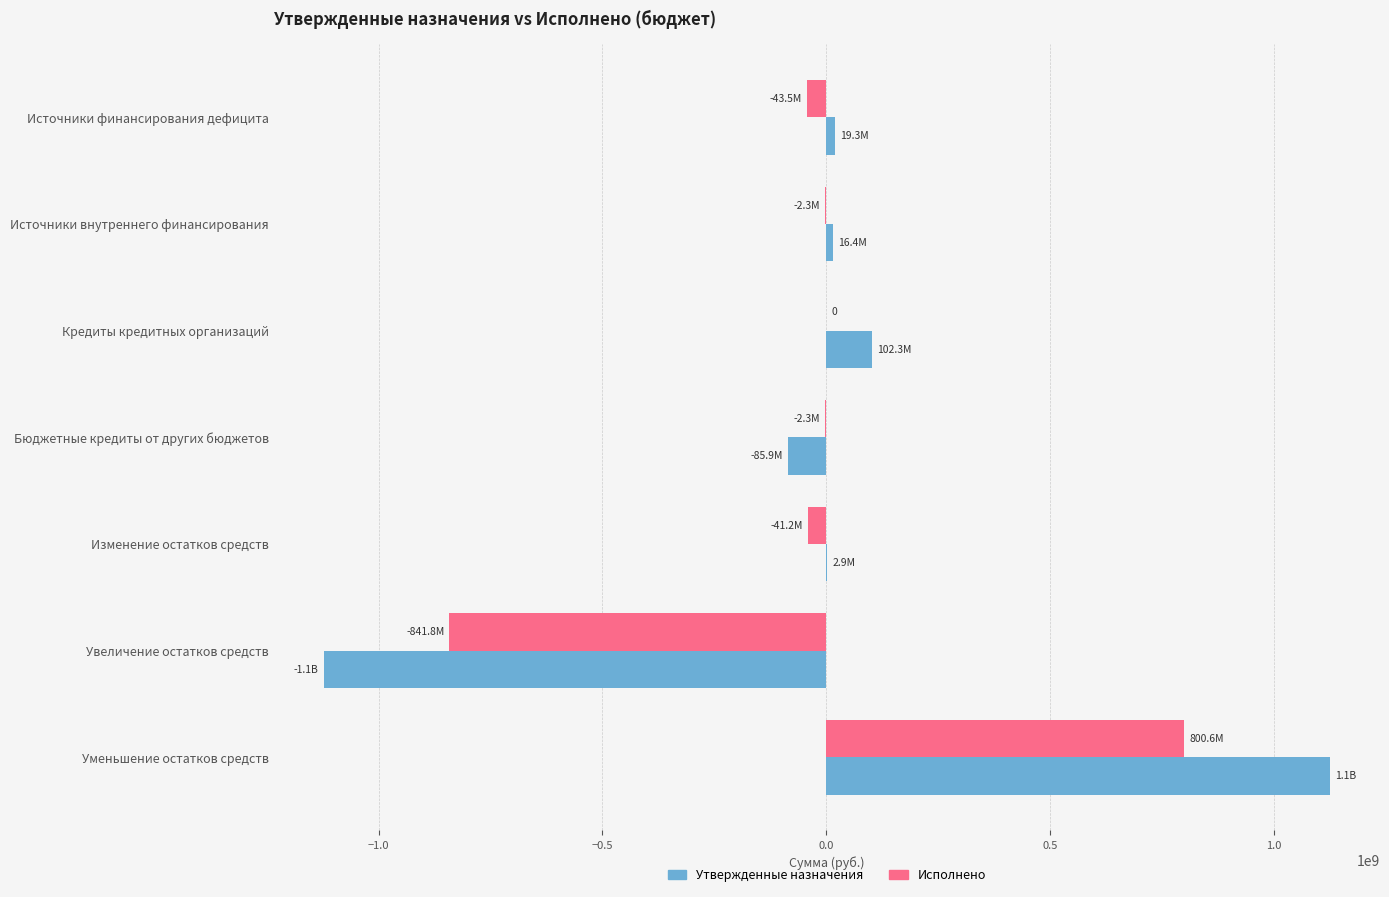

What is the approximate value of Утвержденные назначения at Кредиты кредитных организаций?

102302000.0